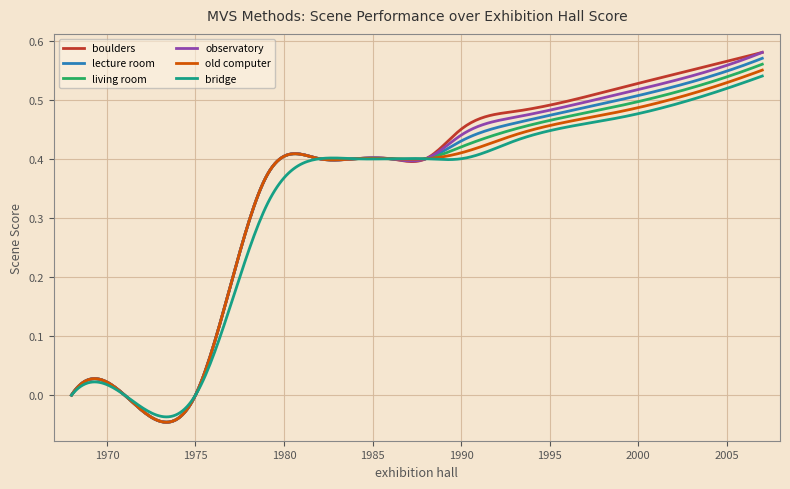

True or false: boulders and lecture room intersect in this chart.

False